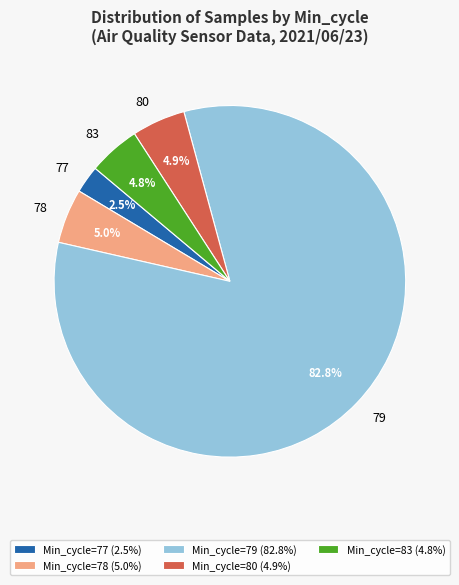

What percentage is NOT represented by 79?

17.2%